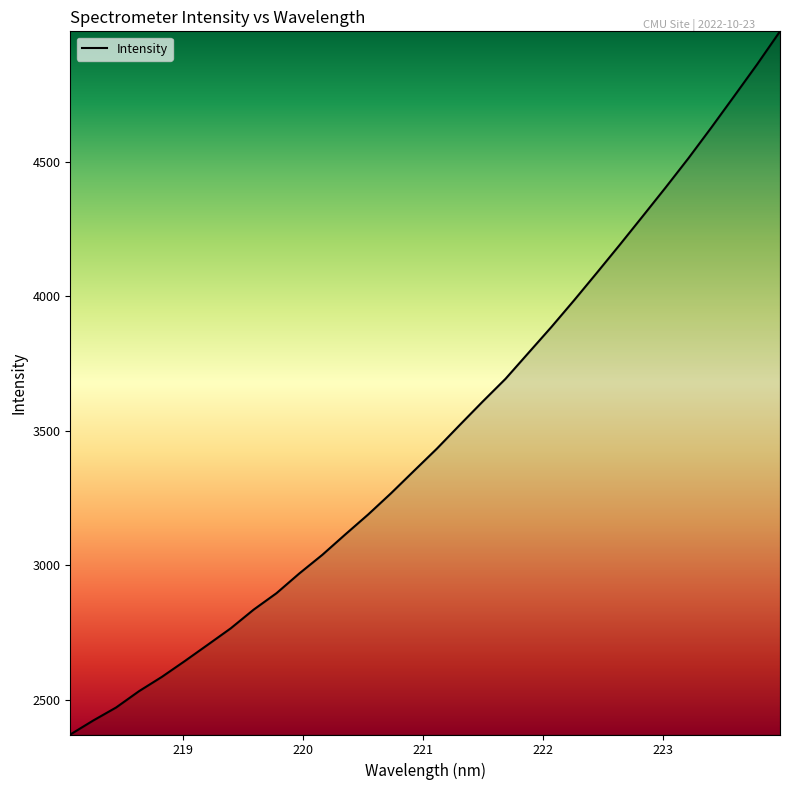

What is the difference between the maximum and minimum values?

2613.4